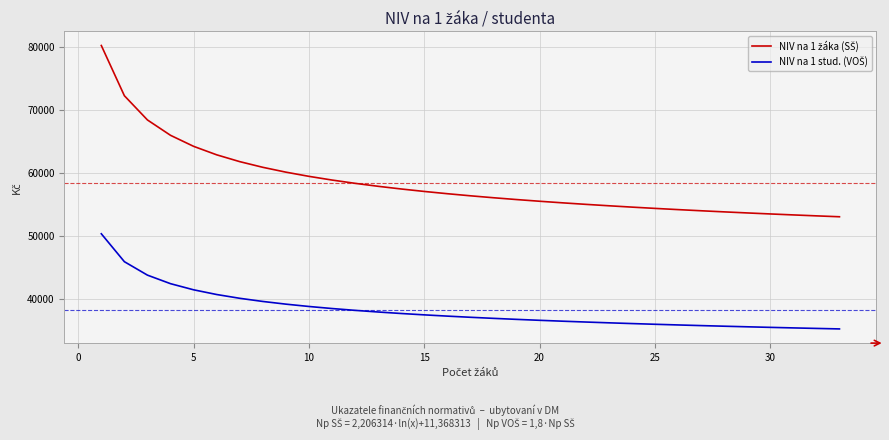

What is the greatest value displayed?

80256